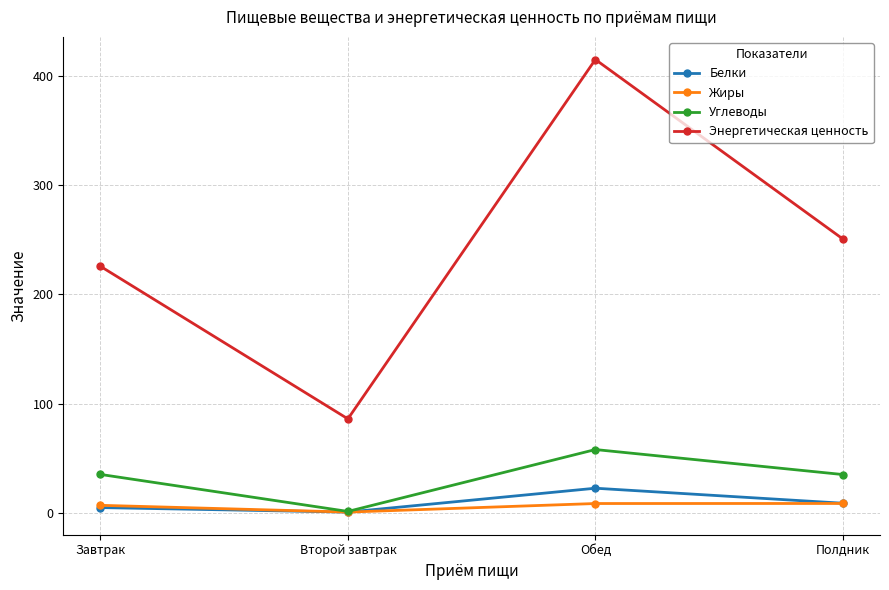

True or false: Энергетическая ценность has a value of 131.2 at Полдник.

False